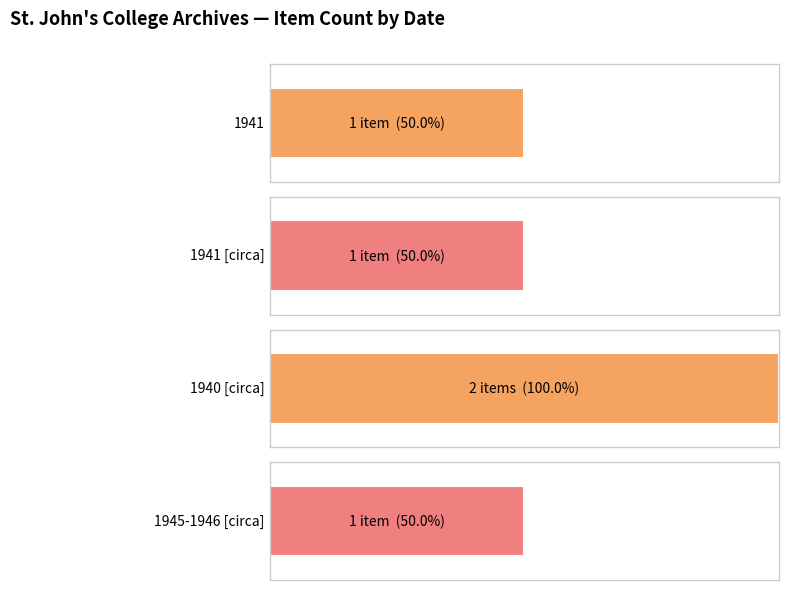

What is the greatest value displayed?

2